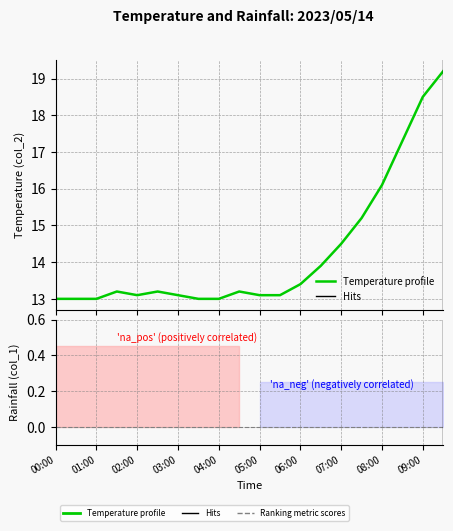

What is the label of the 17th point from the left?

08:00